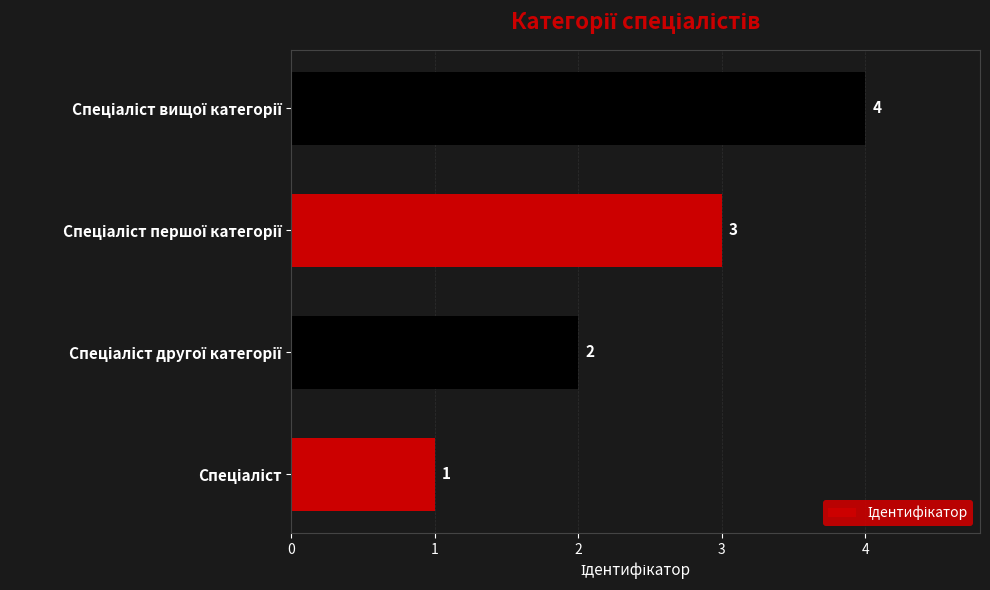

What is the difference between the second highest and minimum values?

2